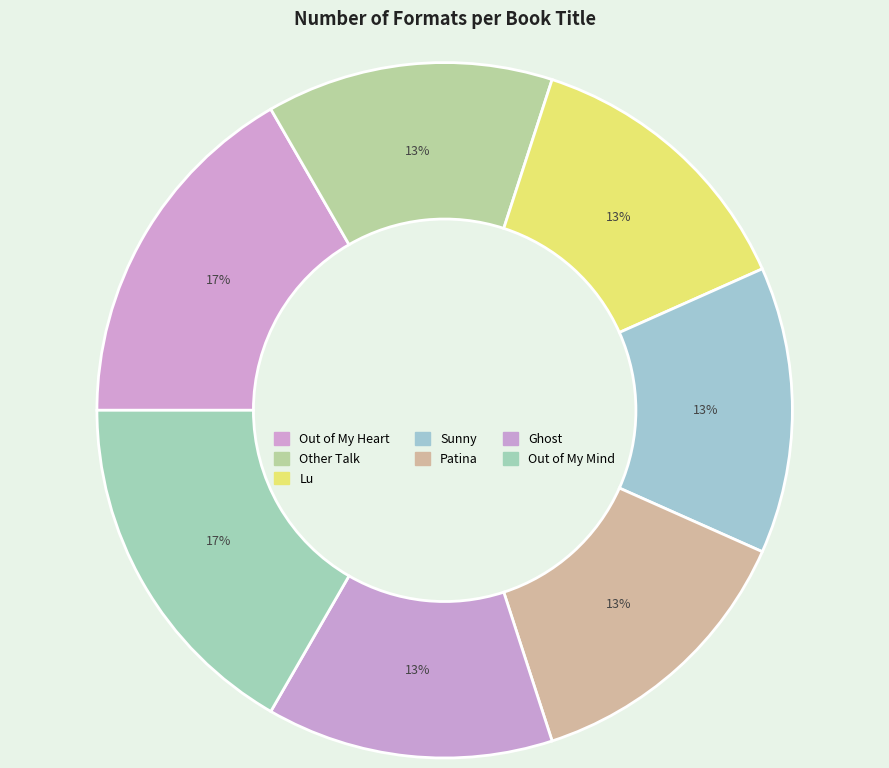

What percentage is the Patina slice, to the nearest percent?

13%